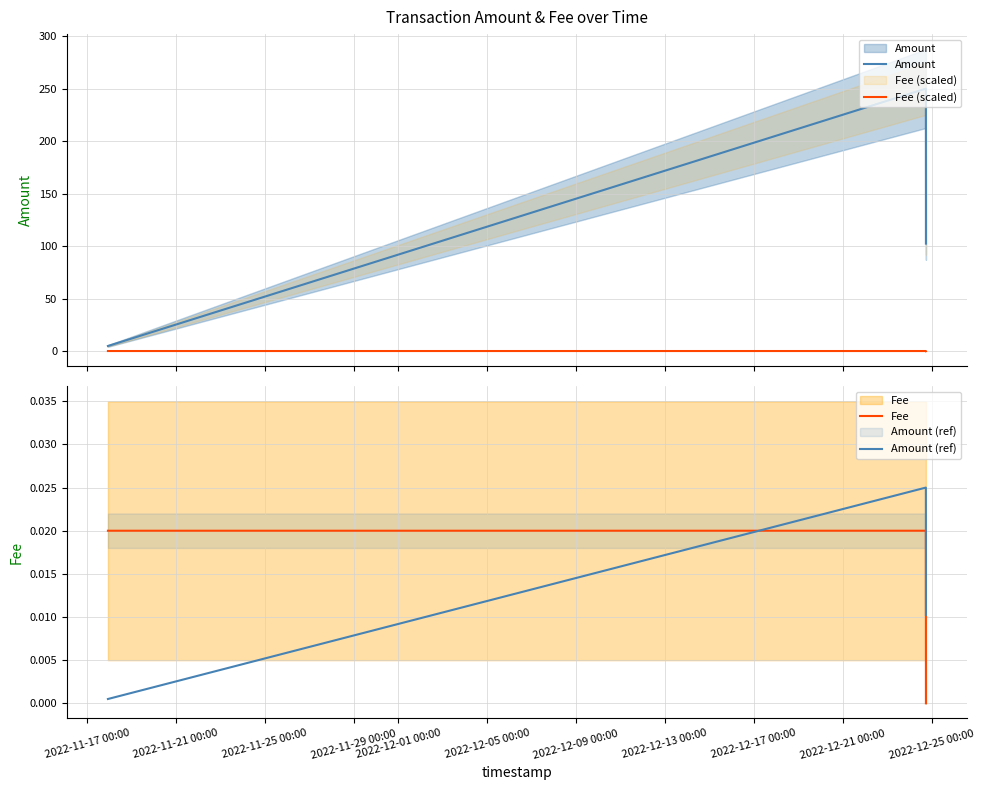

Which series has the largest range (max minus min)?

Amount